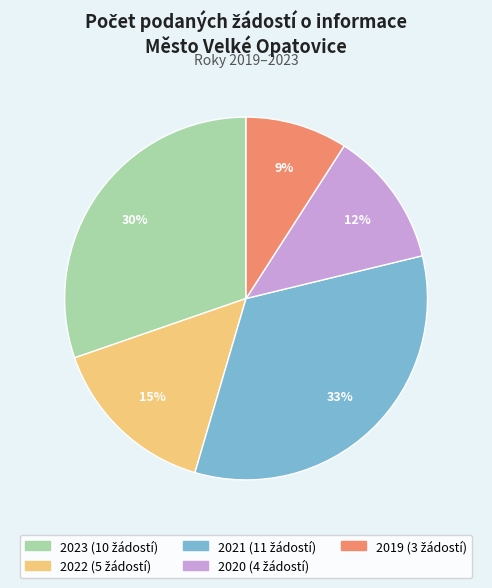

True or false: 2023 accounts for 30% of the total.

True